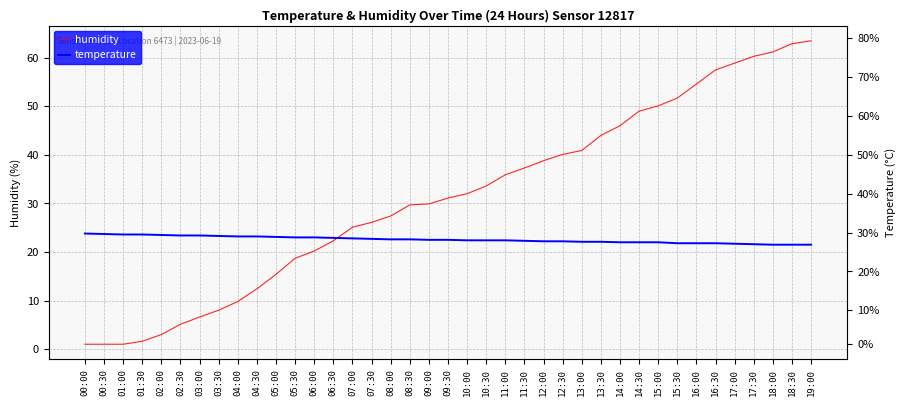

Which series has the widest spread of values?

humidity